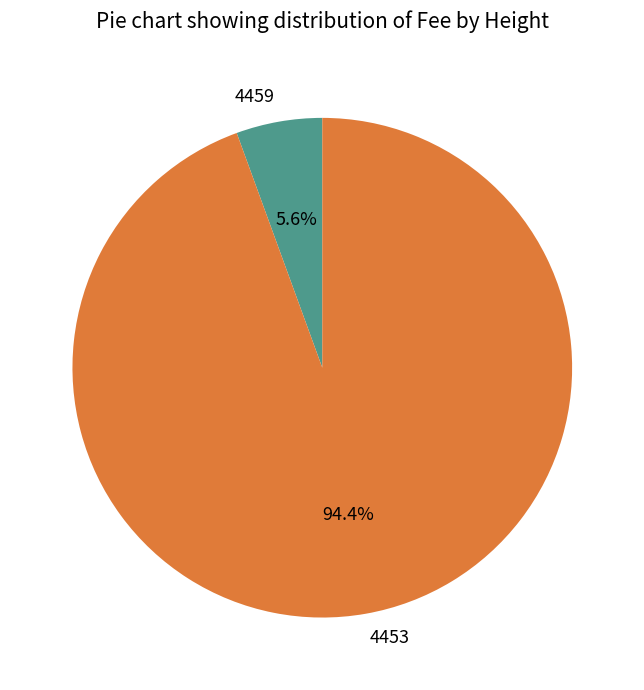

To the nearest percent, what is the difference between the 4459 and 4453 slice percentages?

89%